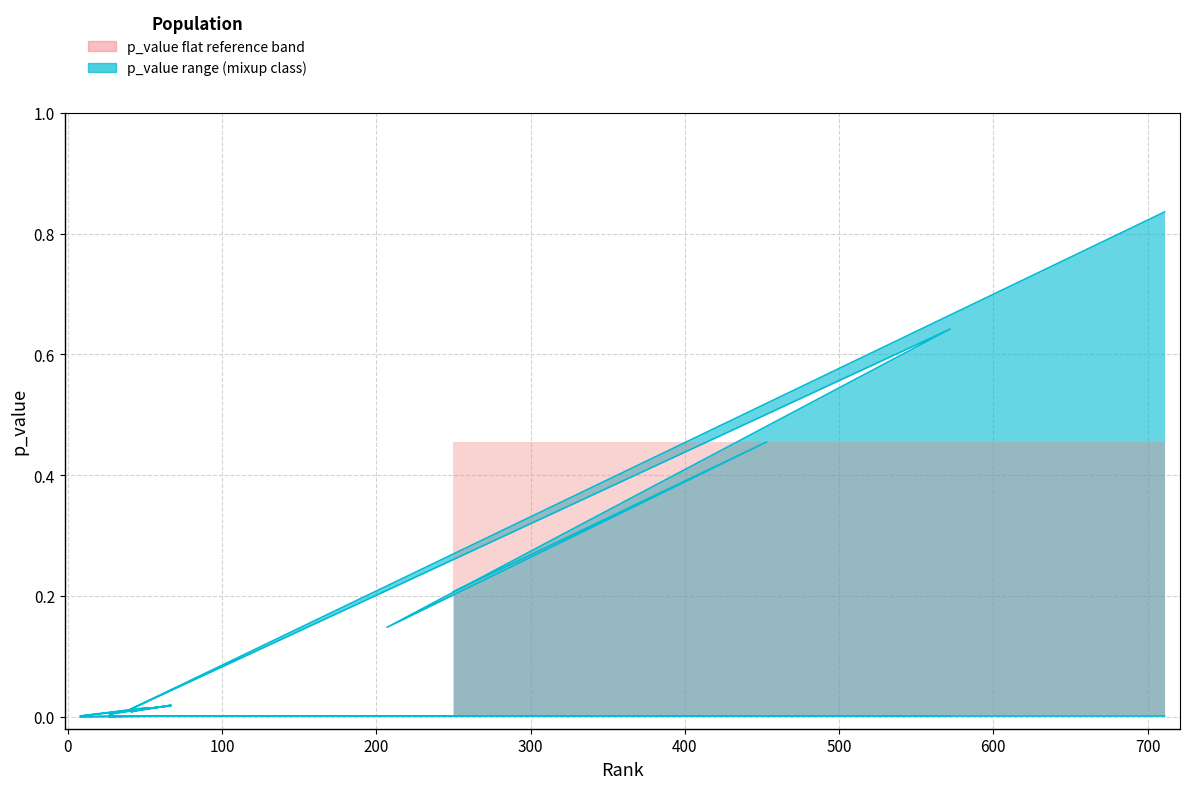

Which has a higher value, 711 or 38?

711